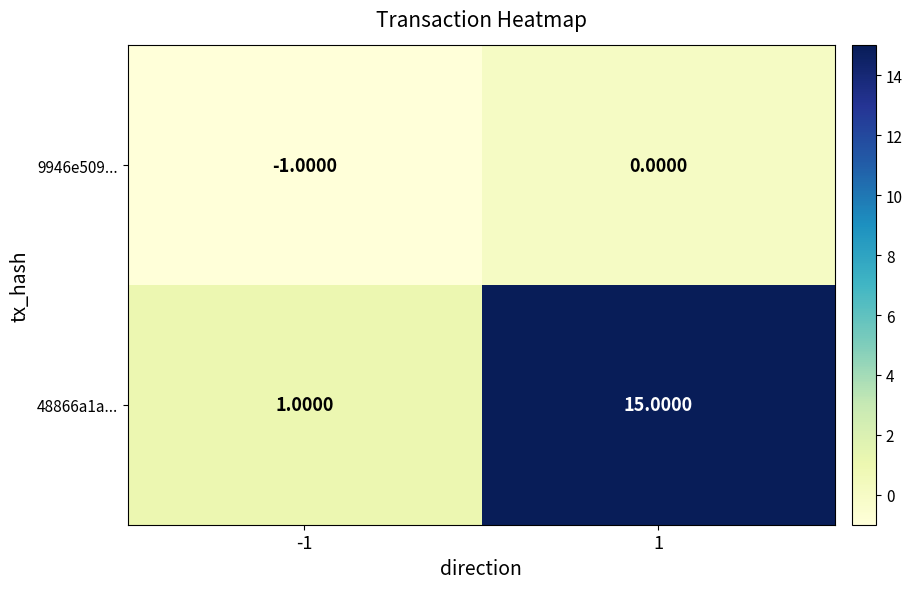

What is the minimum value shown in the chart?

-1